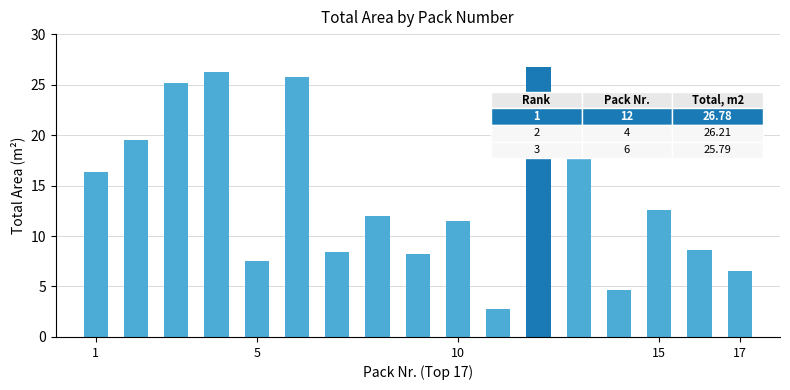

What is the greatest value displayed?

26.8